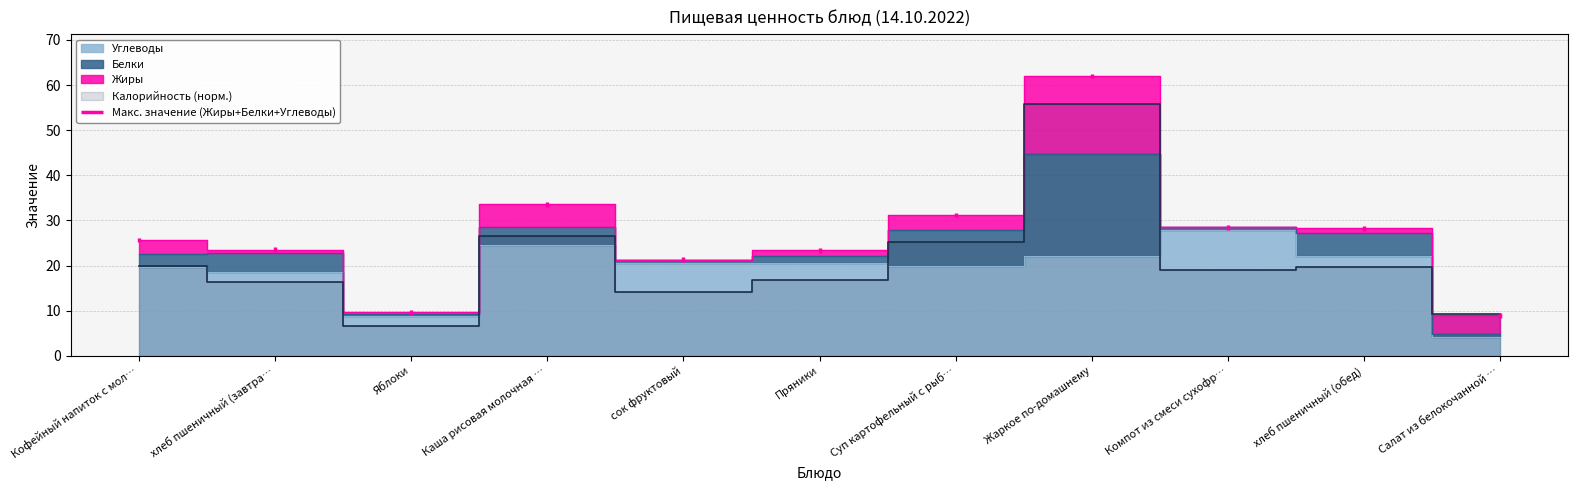

At which label does Углеводы first exceed 20?

Каша рисовая молочная …